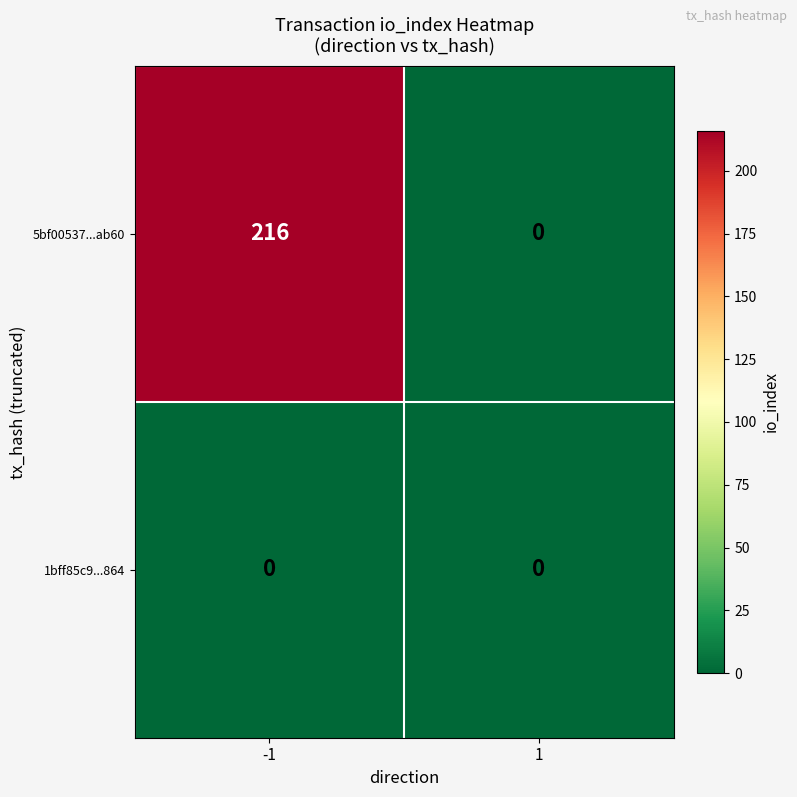

Which series changed the most between -1 and 1?

5bf00537...ab60